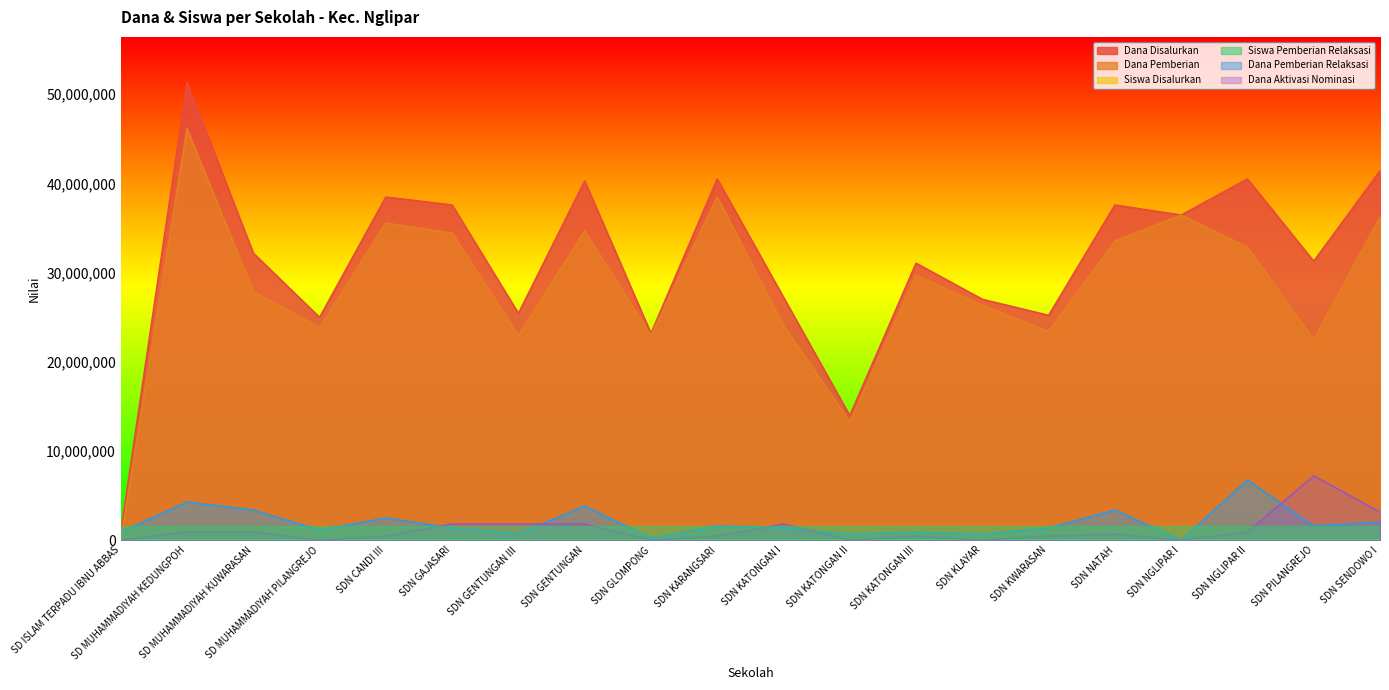

What is the sum of all Siswa Disalurkan values?

1559